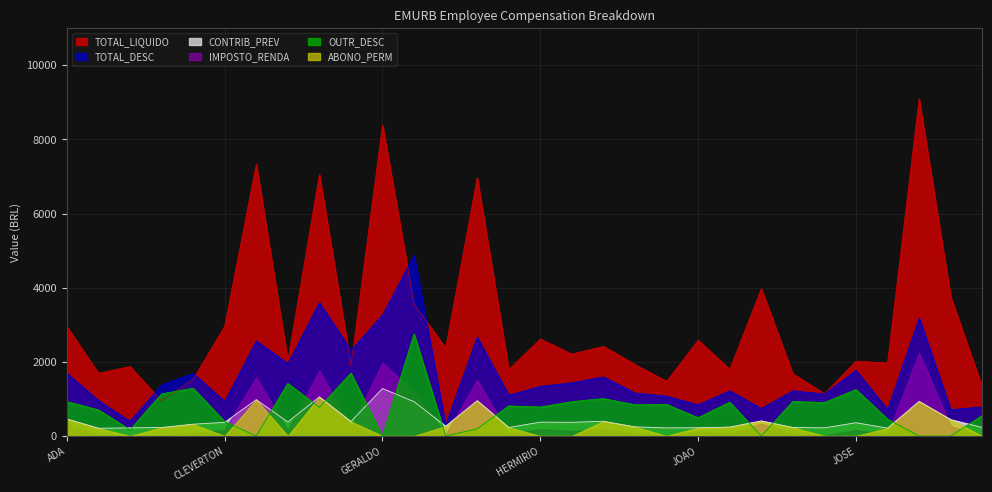

The value of TOTAL_DESC at JOSE SABINO is 935.6. True or false?

False